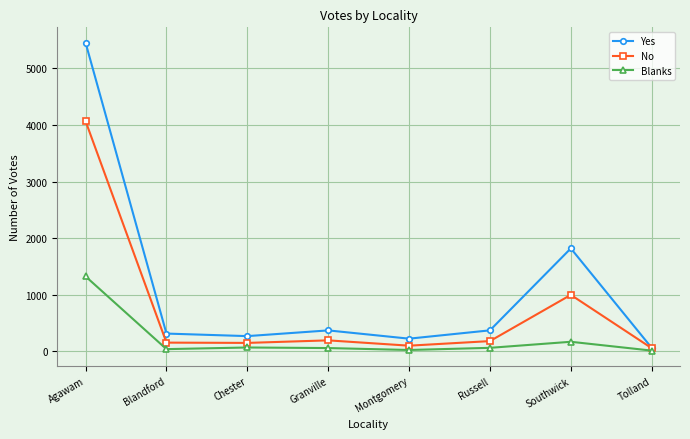

Where is Yes nearest to the value 2758?

Southwick